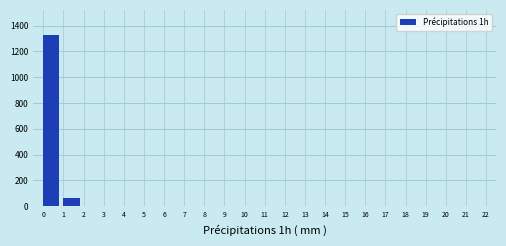

Reading left to right, list every bar in this chart as the range it spans on the x-axis followed by its height. The values are not printed on the chart, so give them approximately, as read against the axis.

0 to 1: 1320
1 to 2: 60
2 to 3: under 20
3 to 4: 0
4 to 5: 0
5 to 6: 0
6 to 7: 0
7 to 8: 0
8 to 9: 0
9 to 10: 0
10 to 11: 0
11 to 12: 0
12 to 13: 0
13 to 14: 0
14 to 15: 0
15 to 16: 0
16 to 17: 0
17 to 18: 0
18 to 19: 0
19 to 20: 0
20 to 21: 0
21 to 22: 0